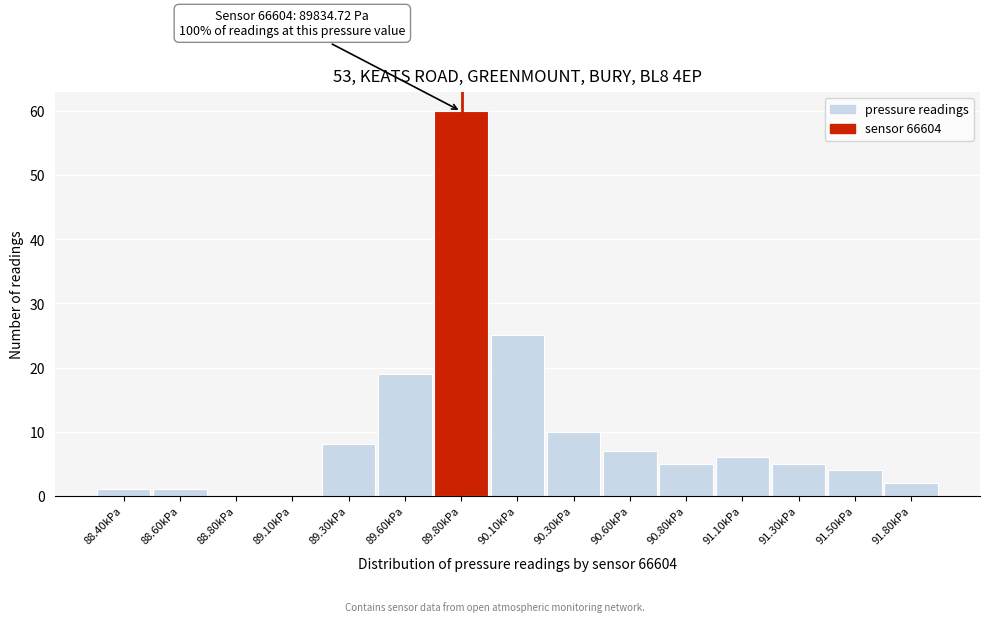

Reading left to right, extract all data points from this chart.

88.40kPa=1	88.60kPa=1	88.80kPa=0	89.10kPa=0	89.30kPa=8	89.60kPa=19	89.80kPa=60	90.10kPa=25	90.30kPa=10	90.60kPa=7	90.80kPa=5	91.10kPa=6	91.30kPa=5	91.50kPa=4	91.80kPa=2